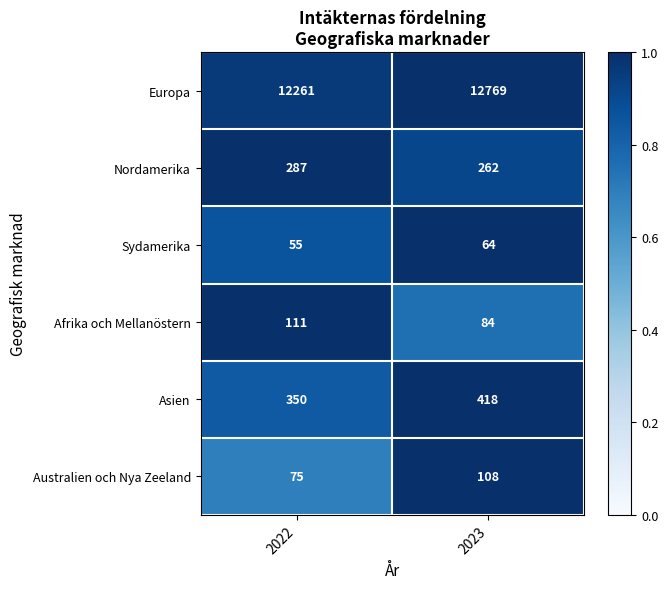

At 2023, list the series in order from largest to smallest.

Europa, Asien, Nordamerika, Australien och Nya Zeeland, Afrika och Mellanöstern, Sydamerika